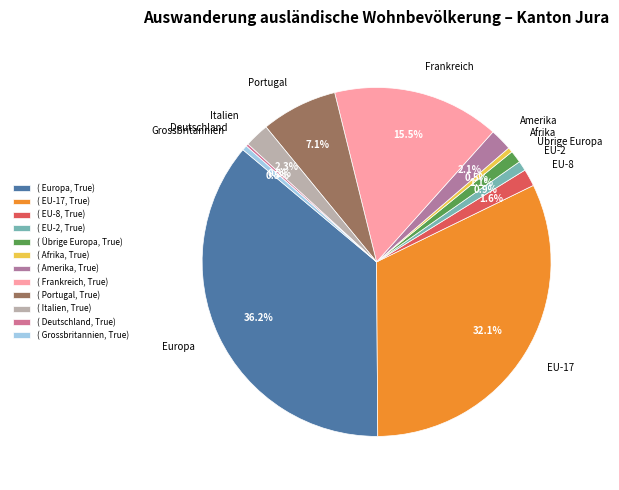

Does Europa account for over 50% of the chart?

No